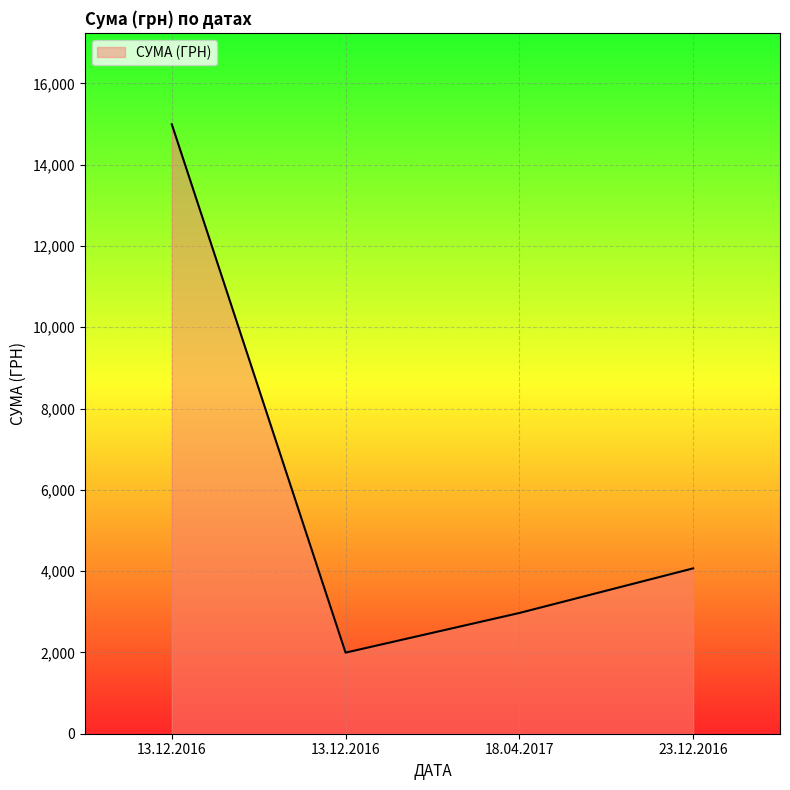

Count the number of categories in the chart.

4